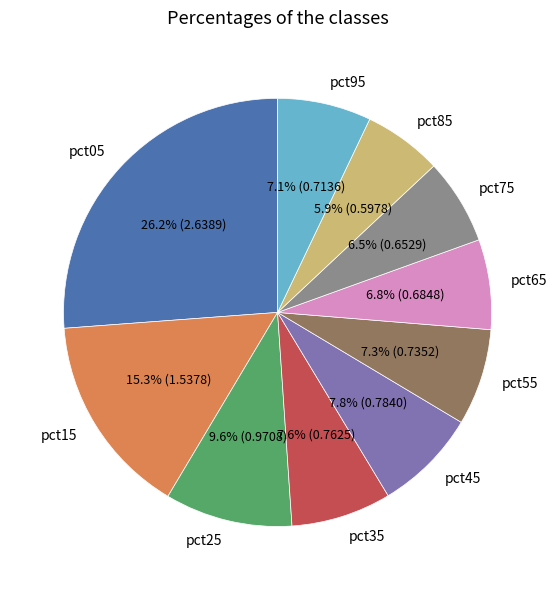

Which category has the smallest portion of the pie?

pct85